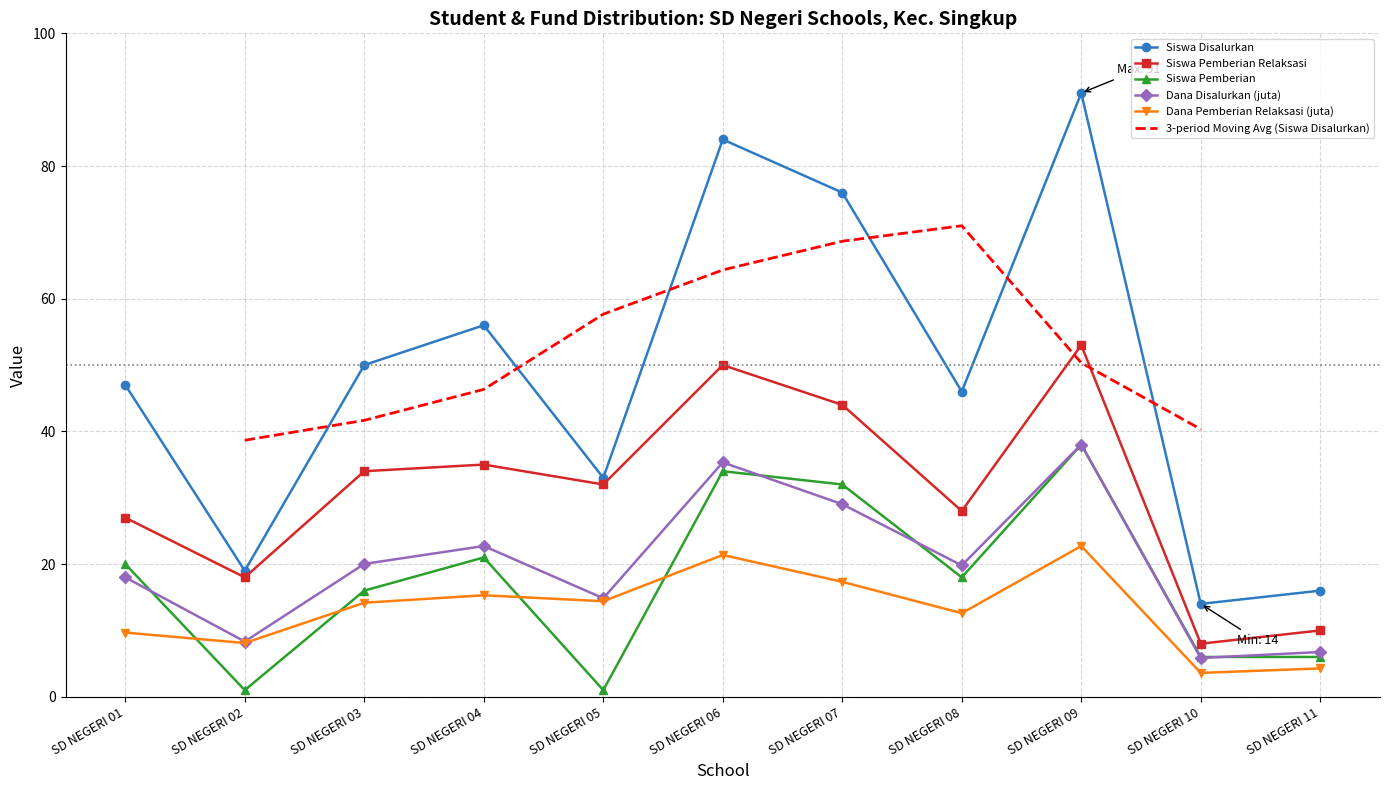

True or false: Siswa Disalurkan and Dana Pemberian Relaksasi (juta) cross at least once.

False